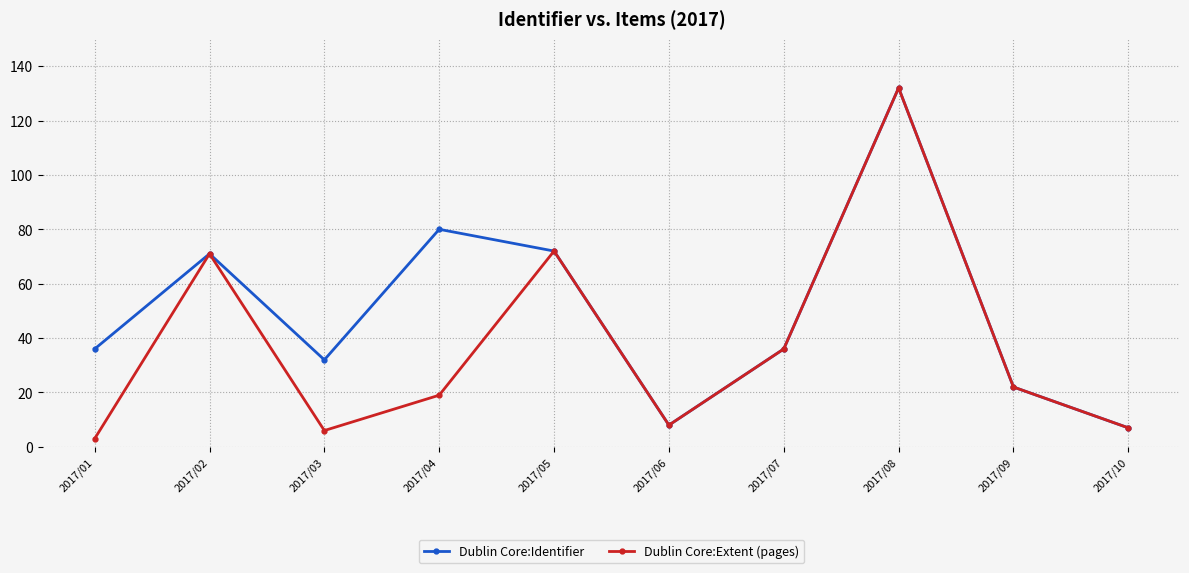

What is the difference between the second highest and minimum values in the Dublin Core:Extent (pages) series?

69